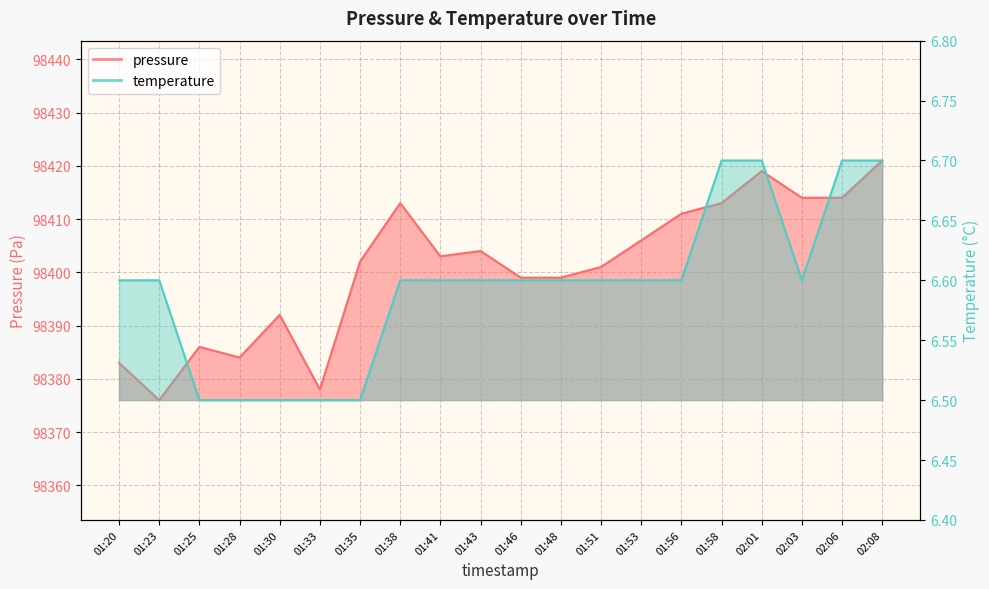

What is the approximate value of temperature at 01:33?

6.5